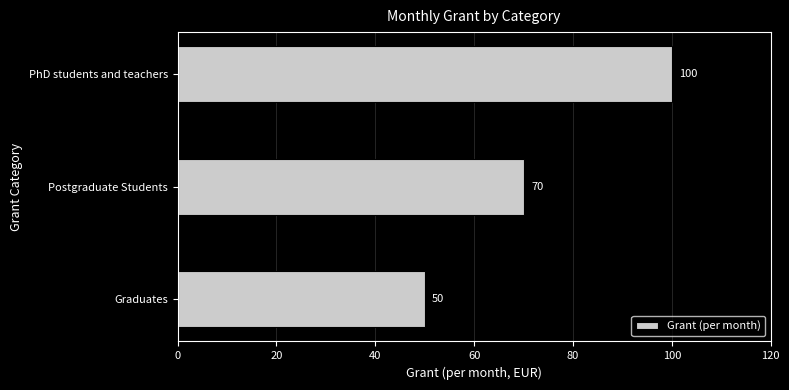

The chart shows a value of 100 at PhD students and teachers. True or false?

True